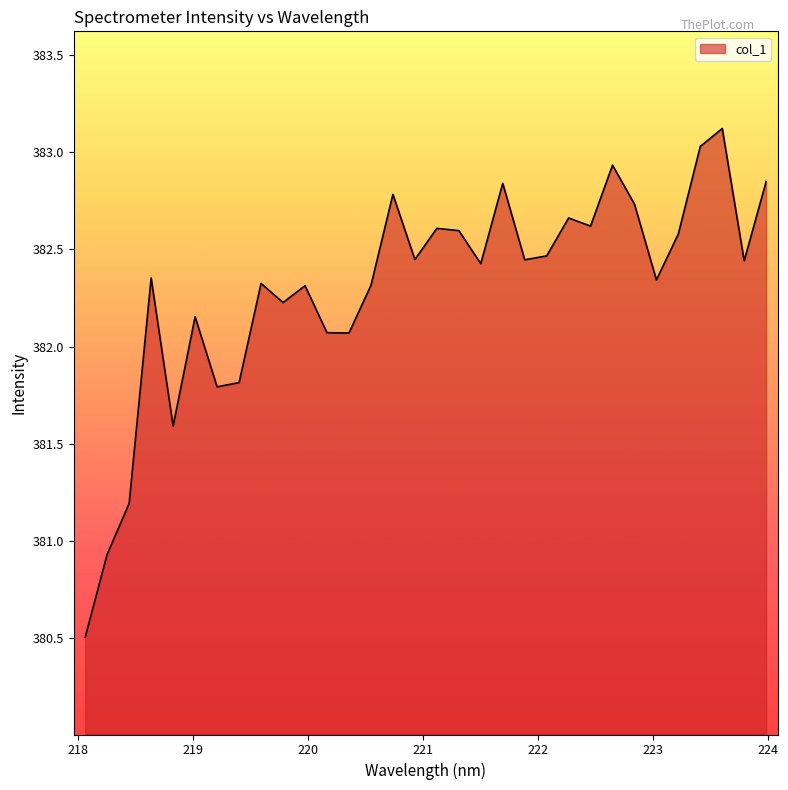

What is the maximum value shown in the chart?

383.1